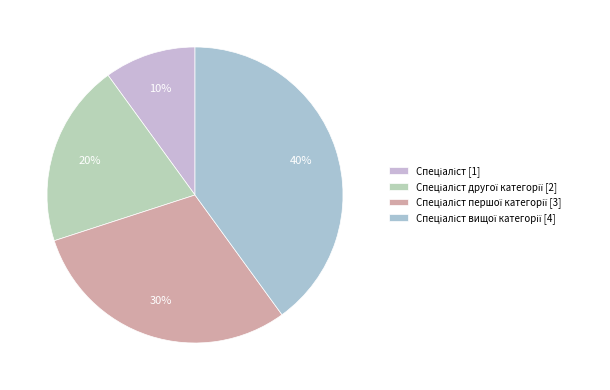

How many slices are in this pie chart?

4